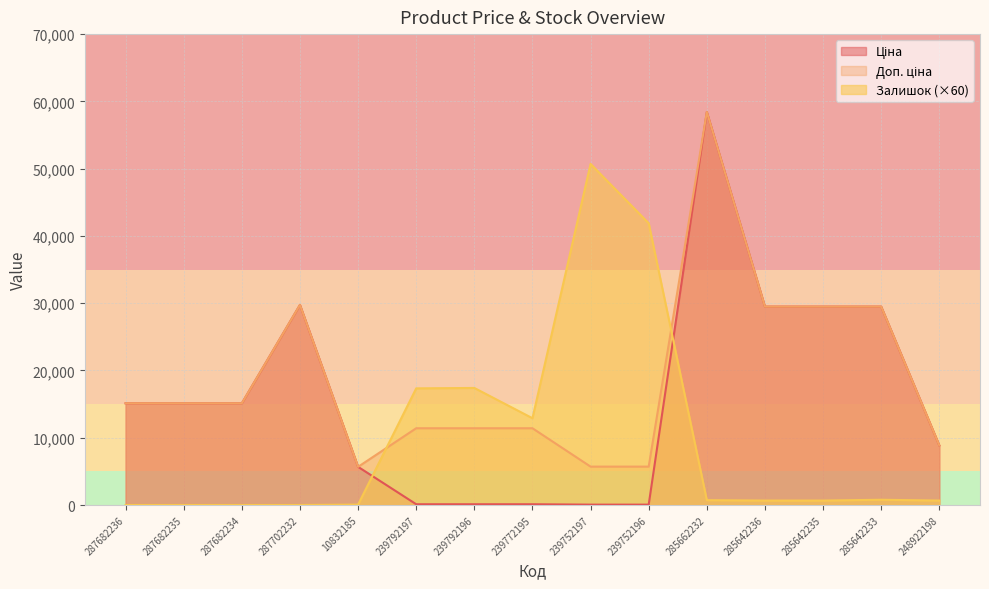

How many data points does each series have?

15